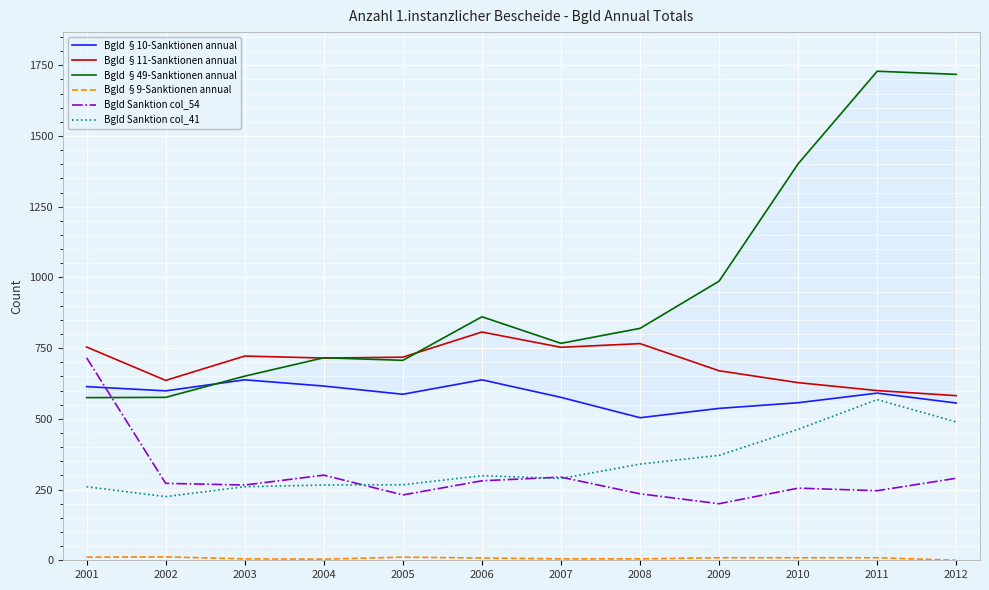

Where does the Bgld §11-Sanktionen annual series first go above 718?

2001